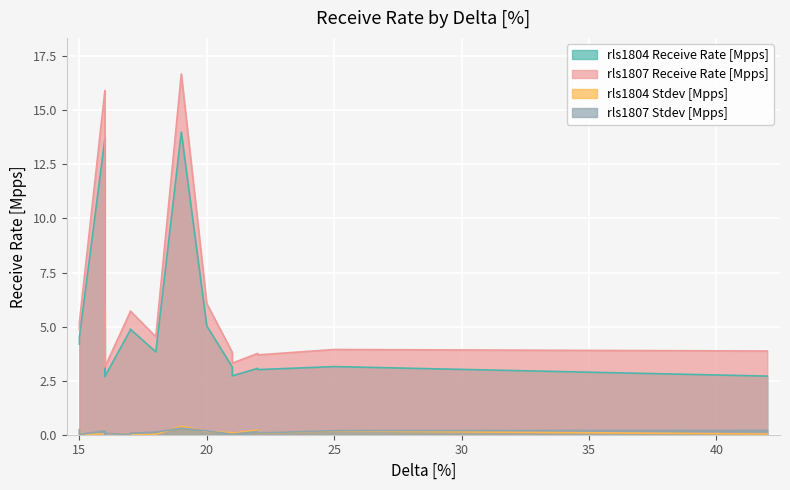

Where is rls1804 Stdev [Mpps] nearest to the value 0?

17